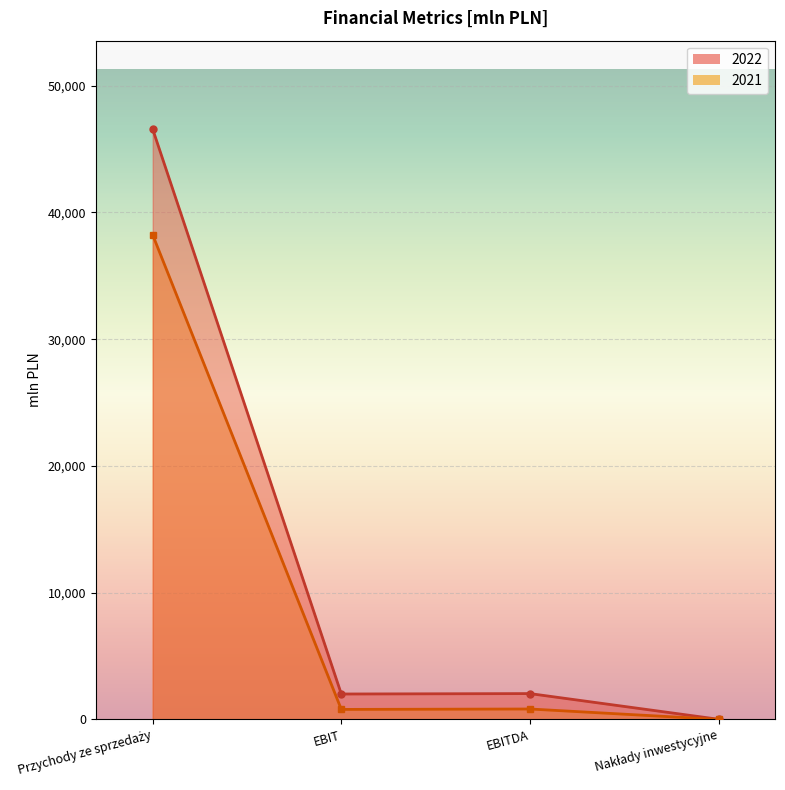

The 2021 series shows 794 at EBIT. True or false?

True